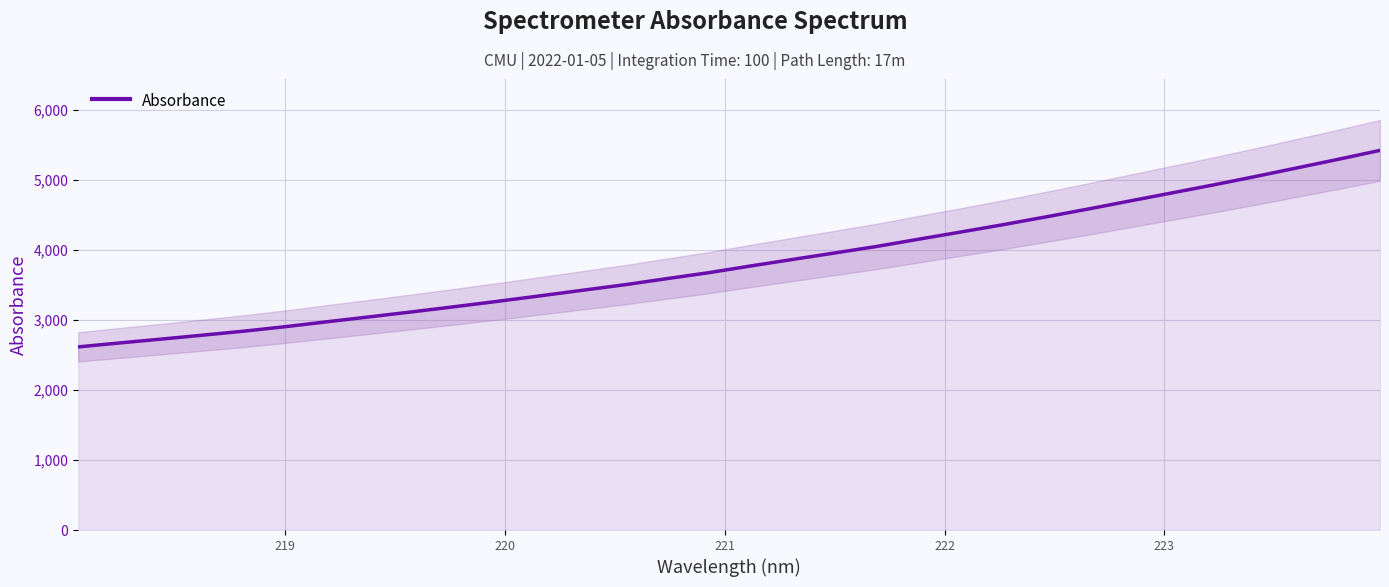

What is the highest value of the Absorbance series?

5417.7